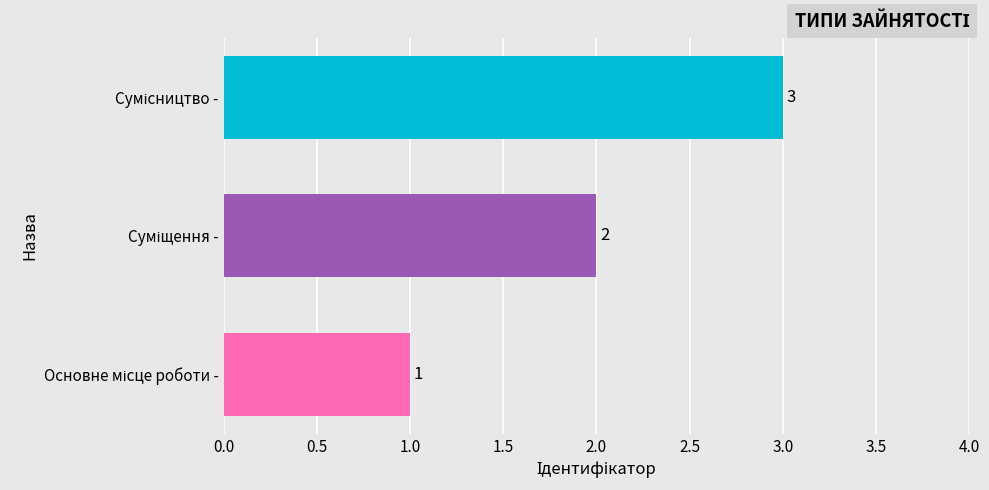

What is the sum of all values?

6